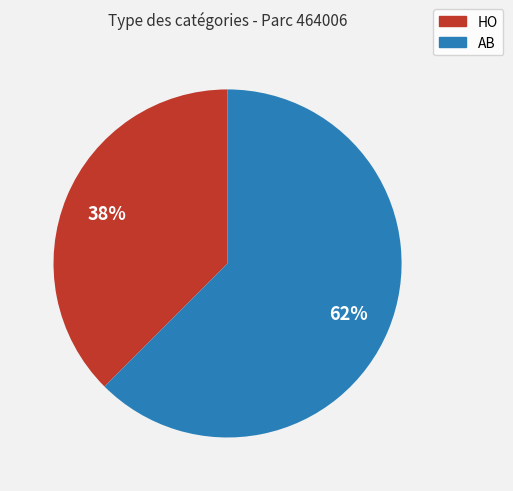

Is it true that AB is 62% of the pie?

True